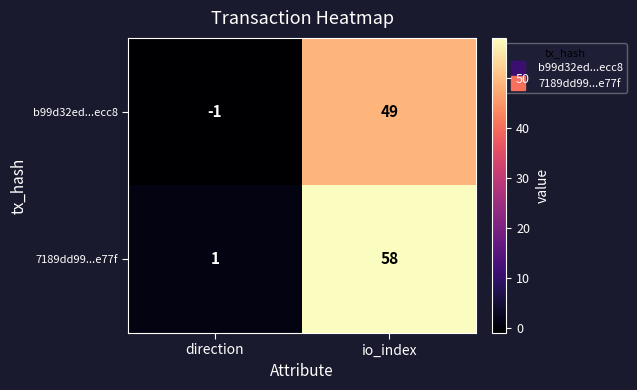

Is the value of 7189dd99...e77f at direction greater than the value of b99d32ed...ecc8 at direction?

Yes